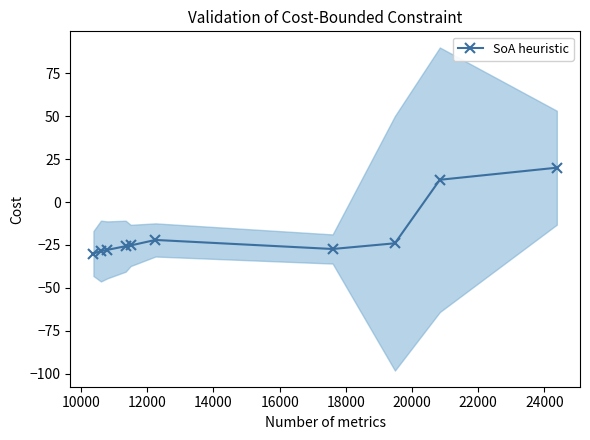

Reading left to right, extract all data points from this chart.

-30.0	-28.6	-27.9	-25.7	-25.3	-22.1	-27.3	-24.0	13.0	20.0